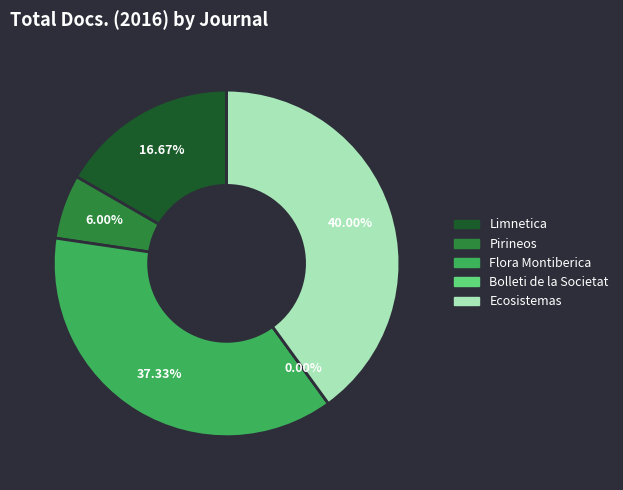

True or false: Limnetica accounts for 2% of the total.

False